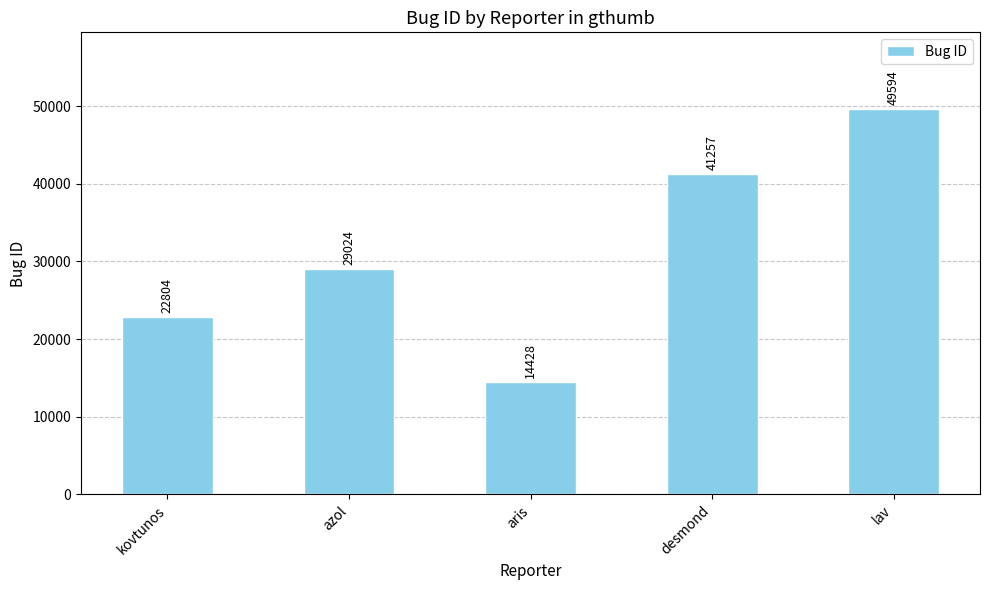

What is the ratio of the value at azol to the value at lav?

0.6